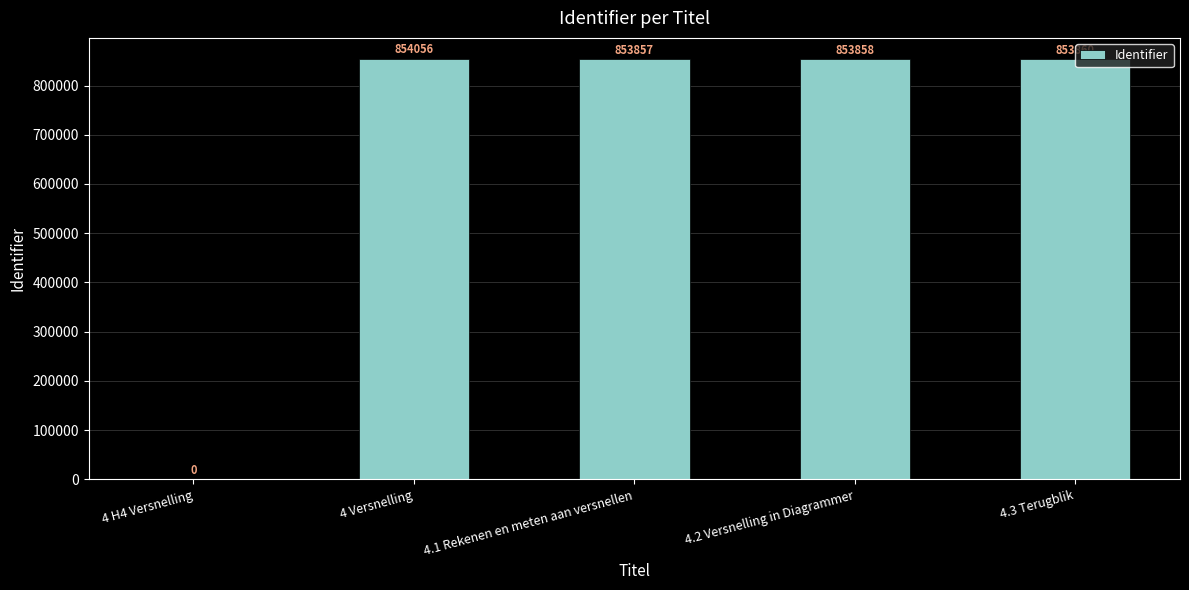

At which label does the data first exceed 853858?

4 Versnelling